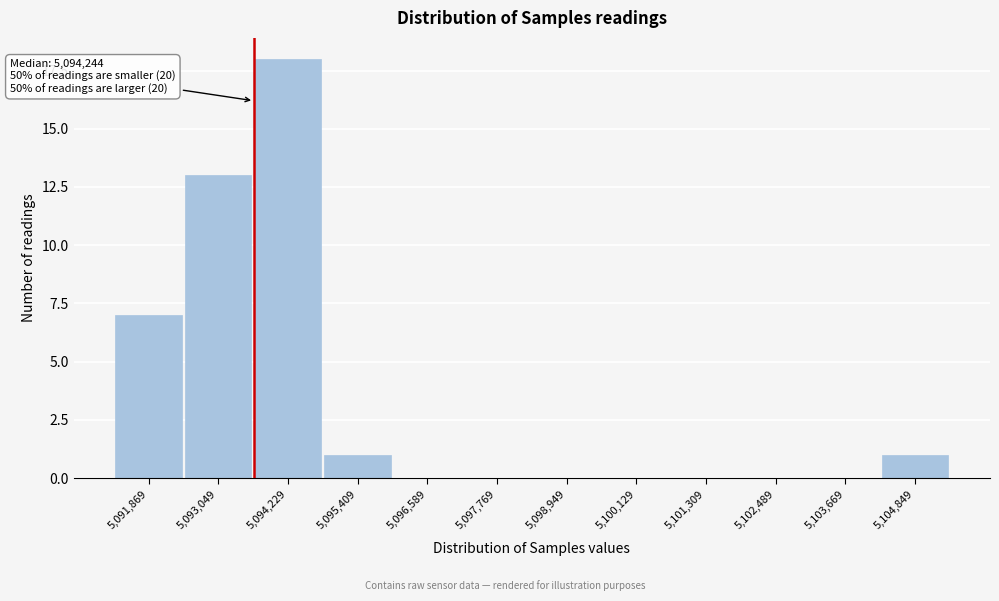

Reading left to right, list all the values displayed in this chart.

5,091,869=7	5,093,049=13	5,094,229=18	5,095,409=1	5,096,589=0	5,097,769=0	5,098,949=0	5,100,129=0	5,101,309=0	5,102,489=0	5,103,669=0	5,104,849=1